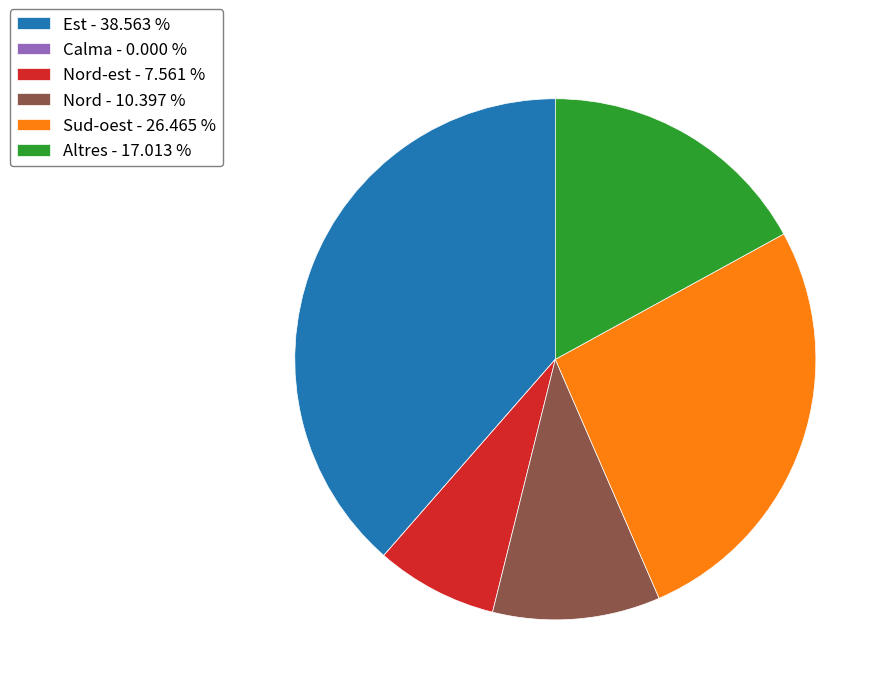

What is the largest slice in the pie chart?

Est - 38.563 %